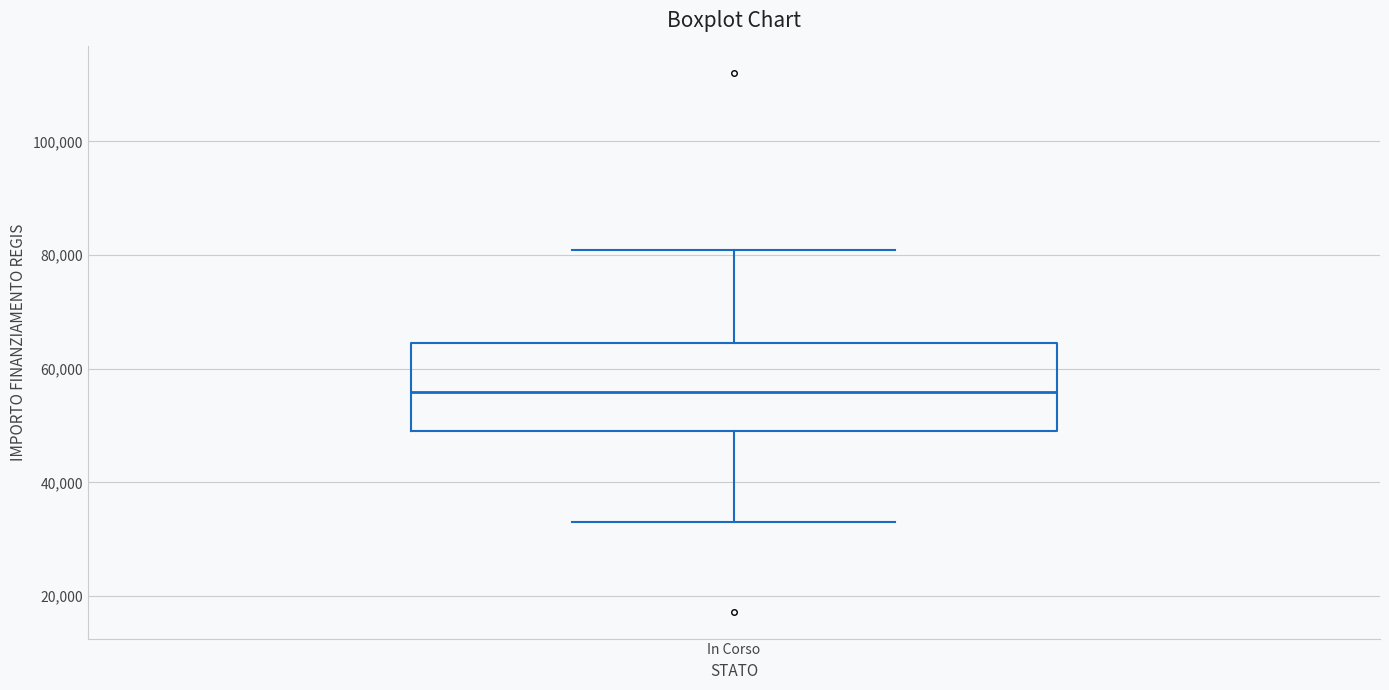

Read this box plot against the y-axis: the position of the median line, the range covered by the box, and the ends of both whiskers. The values are not printed on the chart, so give them approximately, as read against the axis.

median 56000, box 50000 to 64000, whiskers 32000 to 80000